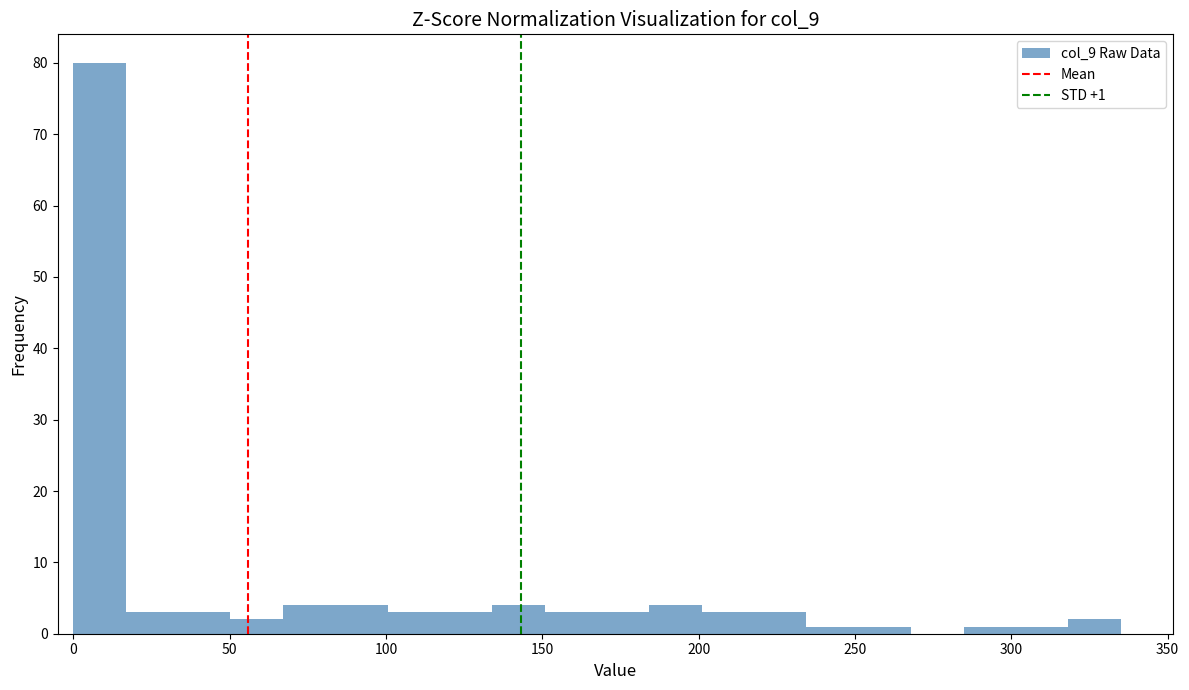

Read against the x-axis, roughly where is the centre of the tallest bar?

10